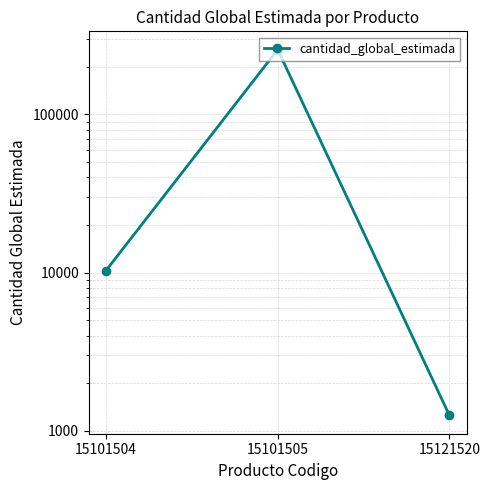

How many categories are shown in the chart?

3